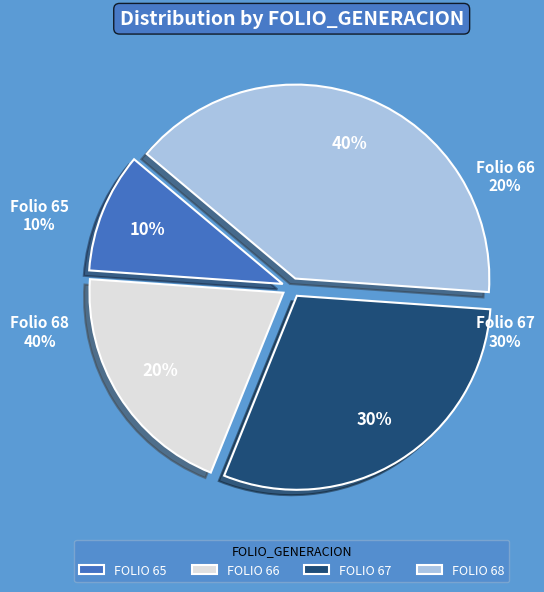

Which slice is the largest?

68